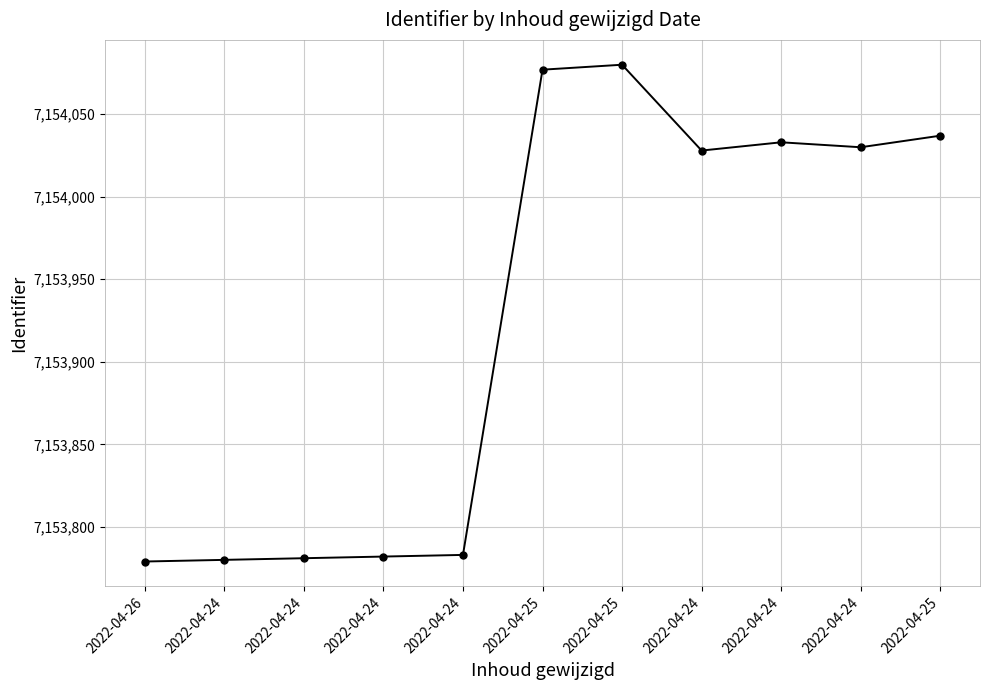

How many data points are less than 7154028?

5